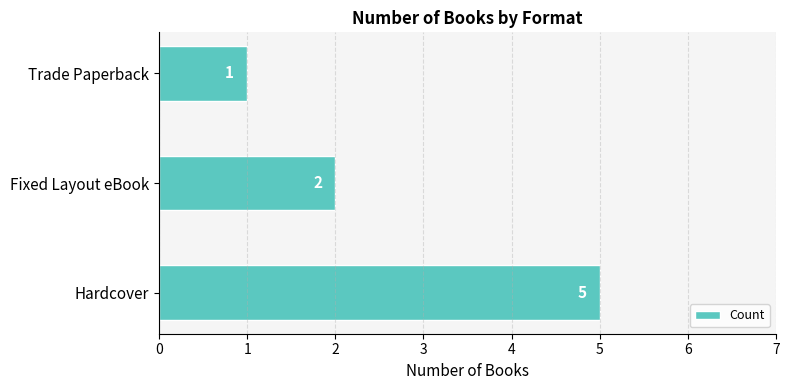

What is the maximum value shown in the chart?

5